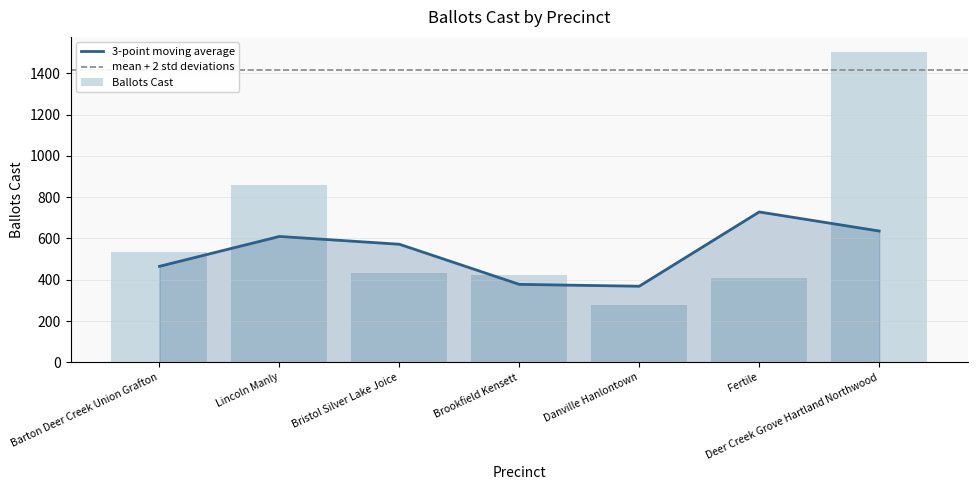

How many bars are there in total?

7